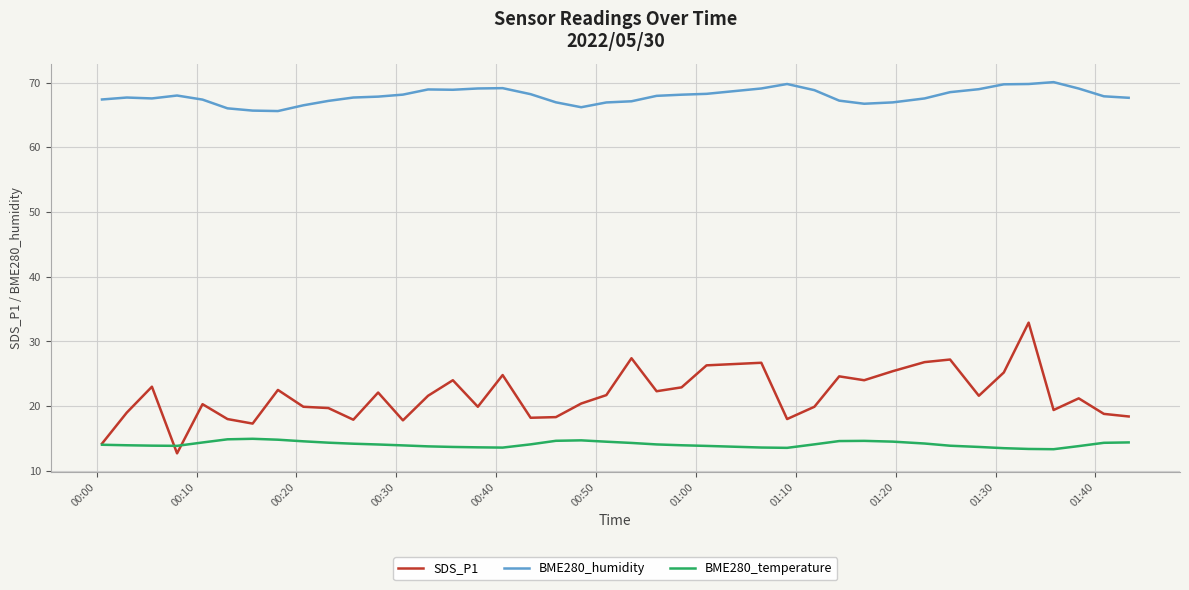

What is the difference between the second highest and second lowest values in the SDS_P1 series?

13.2